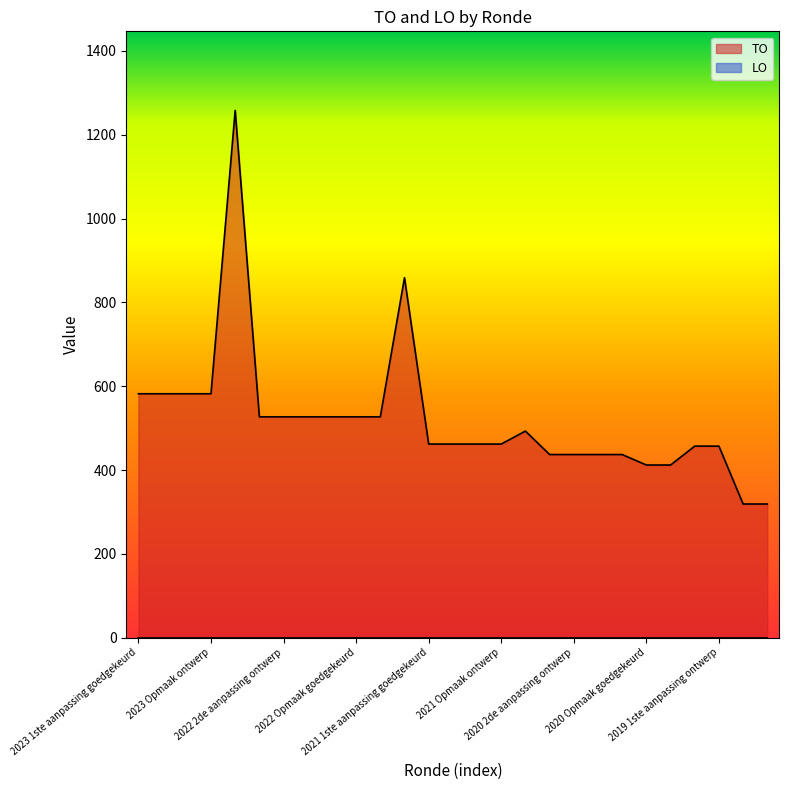

True or false: the data shows 153 at 2022 Opmaak goedgekeurd.

False